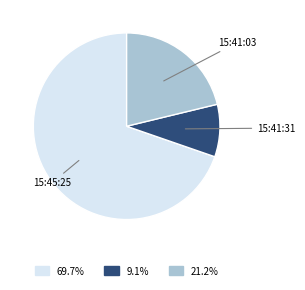

How many slices are in this pie chart?

3